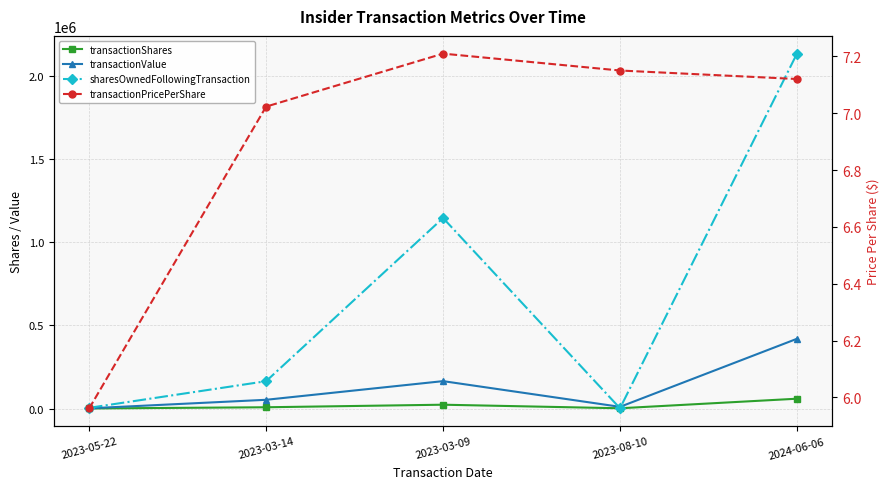

Between 2023-03-09 and 2023-03-14, which is larger?

2023-03-09